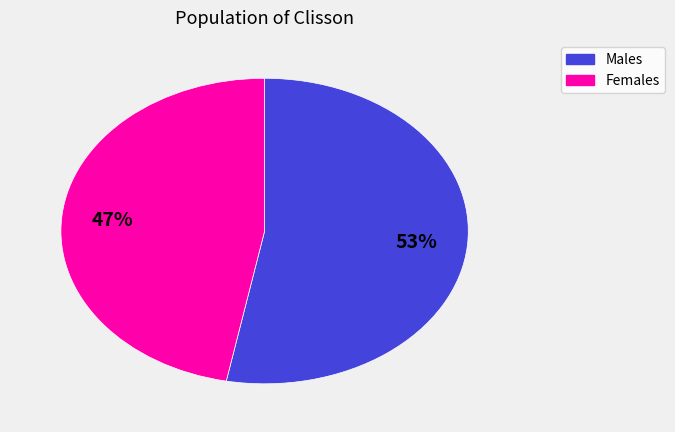

Does any single category account for the majority?

Yes